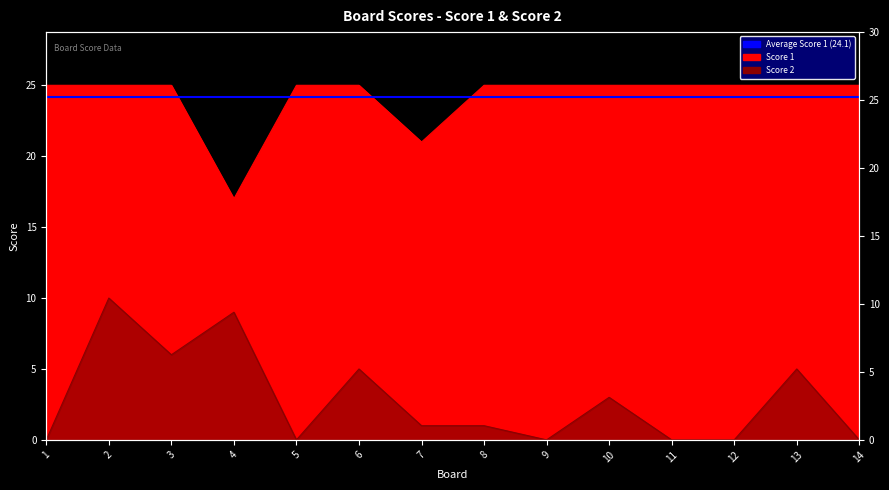

Which has a higher value, 8 or 12?

8